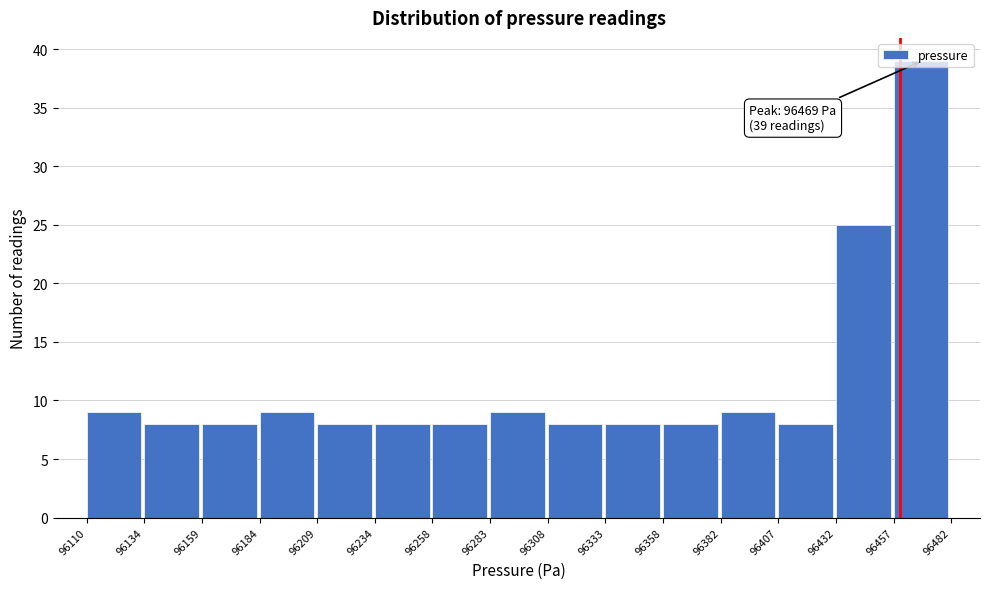

Which range on the x-axis has the tallest bar?

96457 to 96482